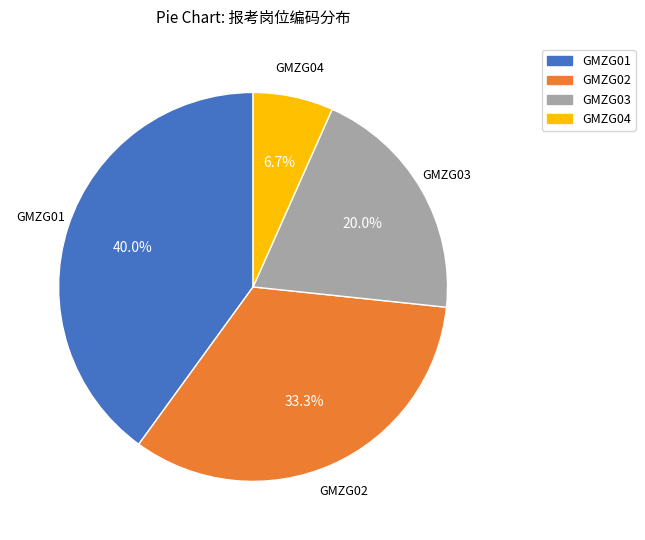

Is there any slice that represents more than half of the pie?

No